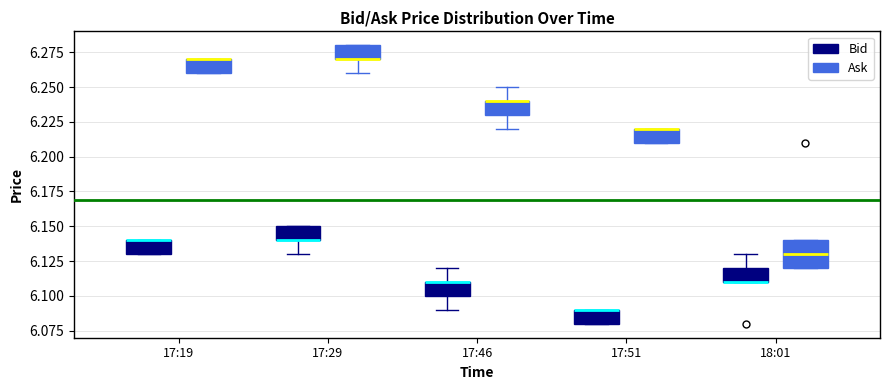

Which box is the tallest, from its lower edge to its upper edge?

18:01 (Ask)